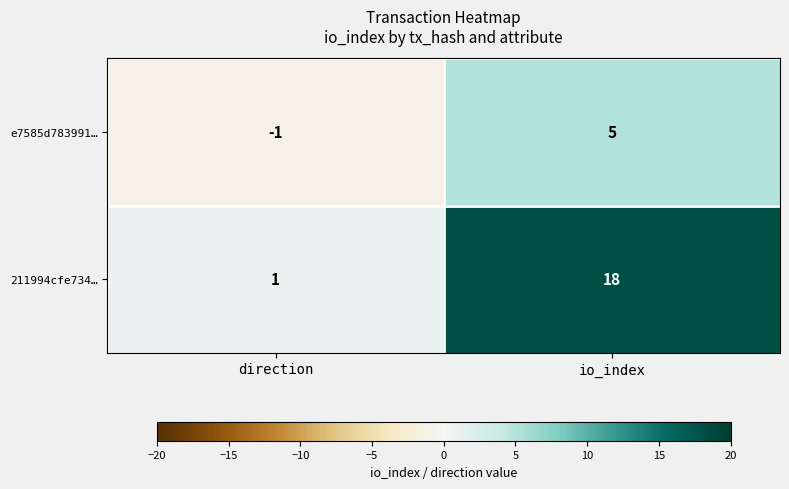

What is the difference between the highest and lowest values at direction?

2